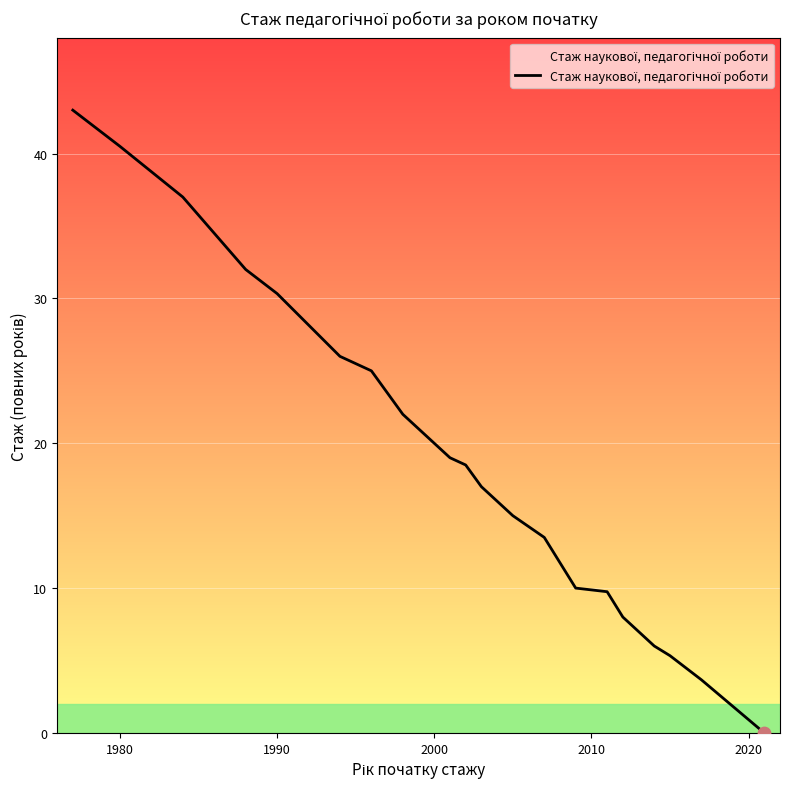

What is the maximum value shown in the chart?

43.0